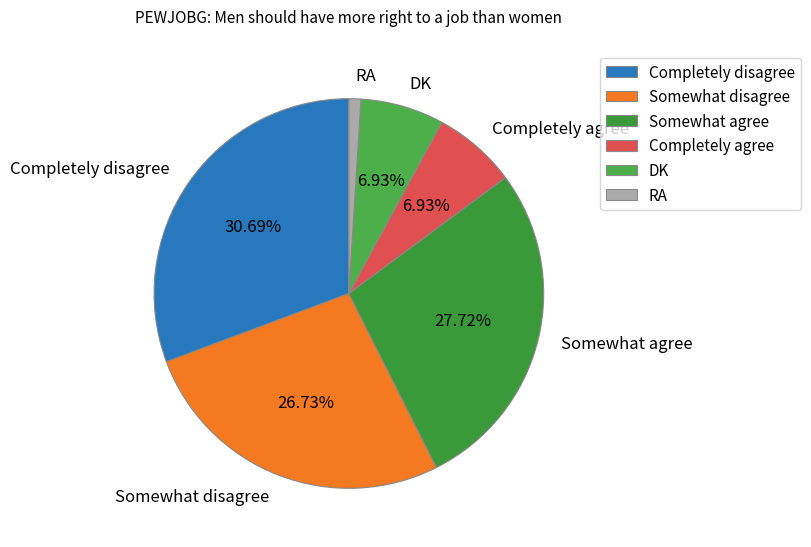

Combined, do RA and Somewhat disagree account for over 50%?

No